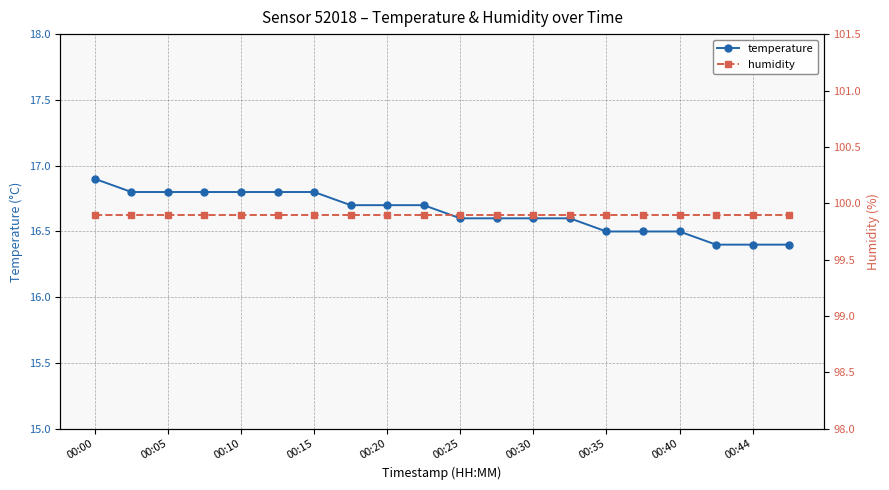

Does the chart display data point markers on the line(s)?

Yes